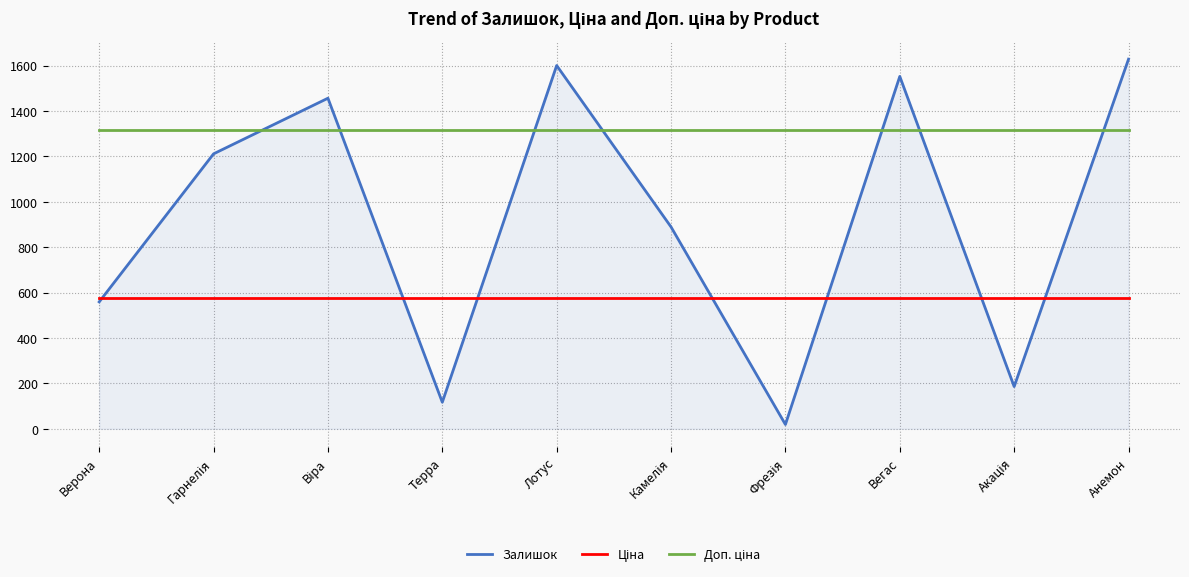

Is it true that Залишок equals 188.6 at Терра?

False